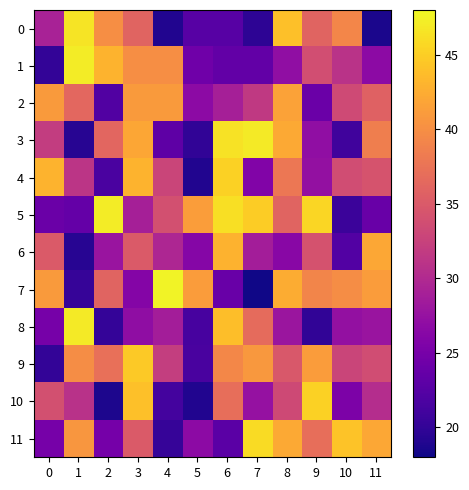

At how many categories does at least one series exceed 25?

12